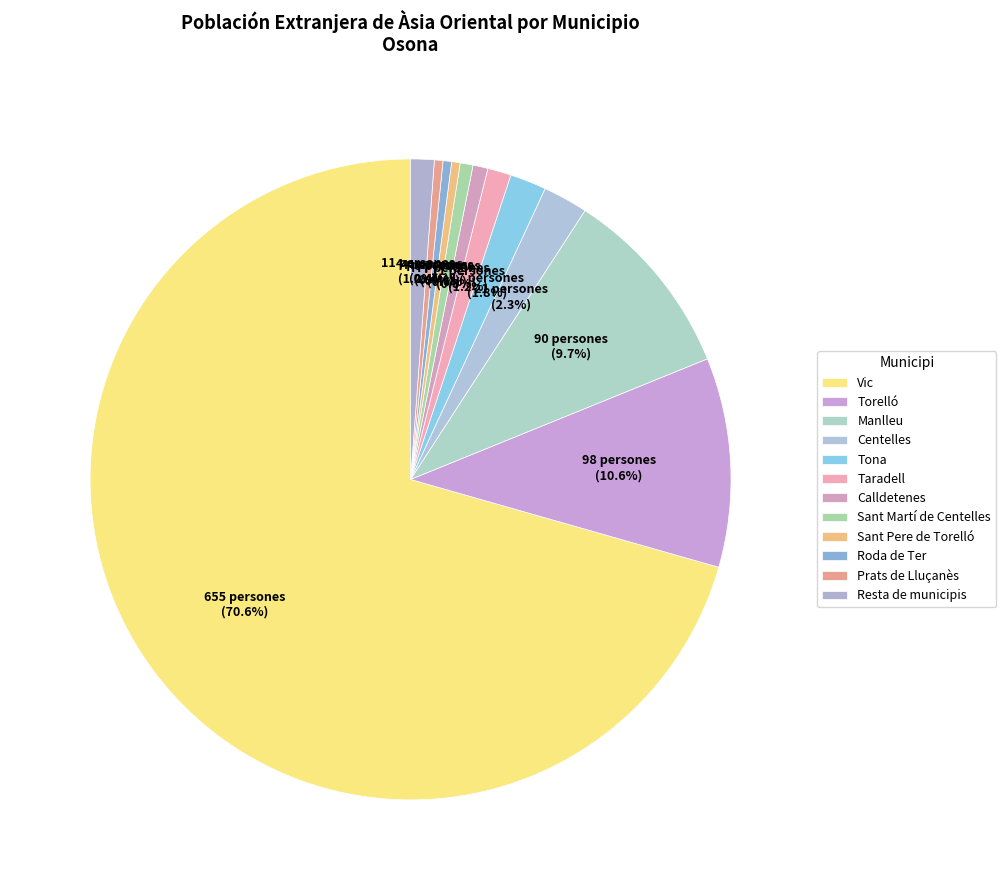

Which slice is the largest?

Vic